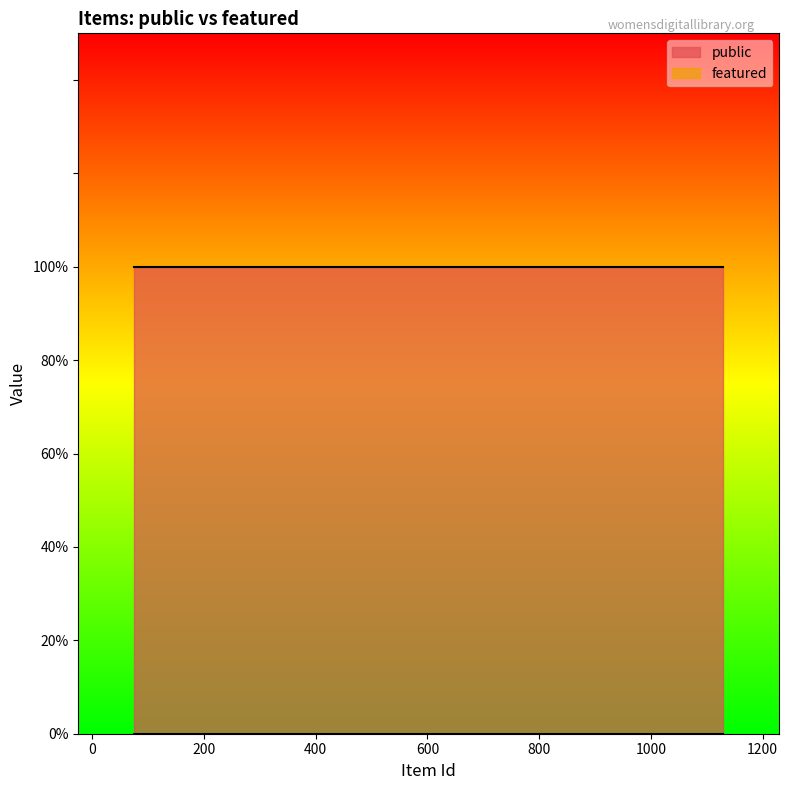

True or false: public has more than 2 interior local peaks.

False